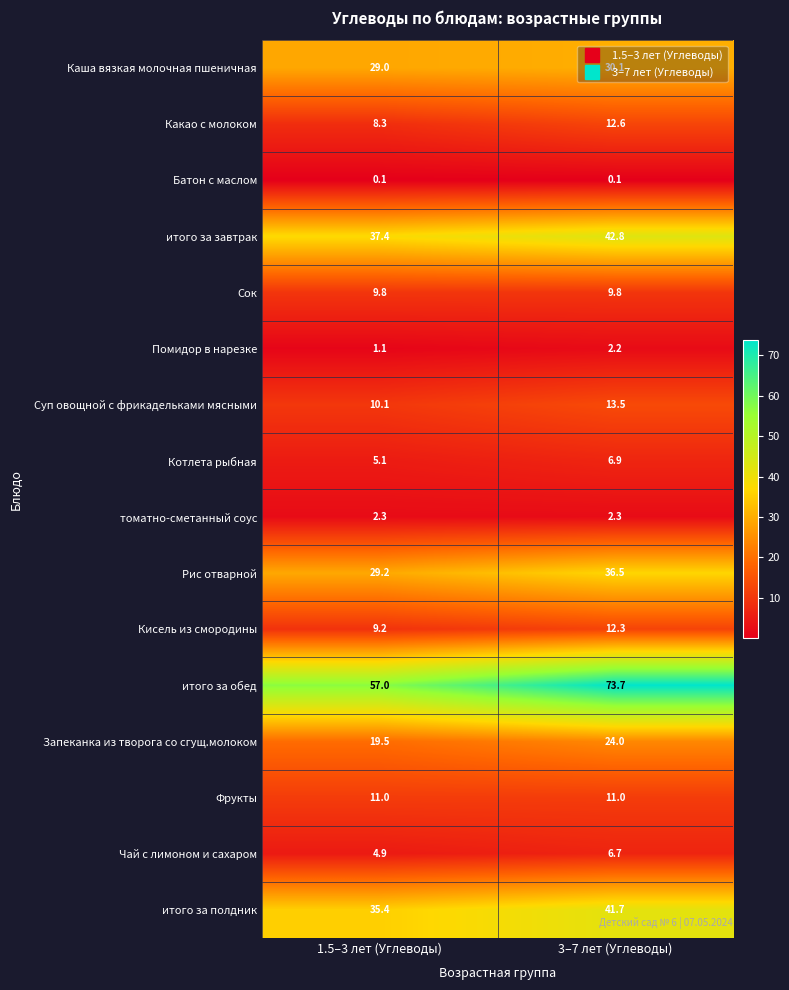

Between 1.5–3 лет (Углеводы) and 3–7 лет (Углеводы), which series saw the biggest shift?

итого за обед